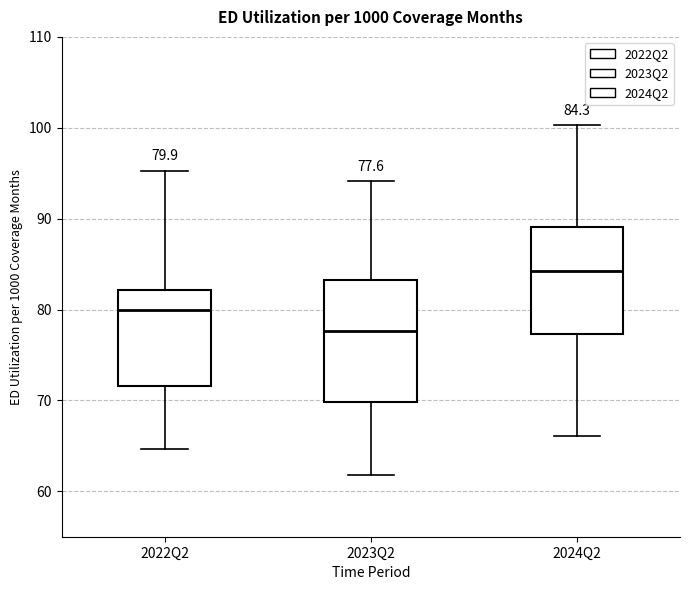

Which box's median line is the highest?

2024Q2